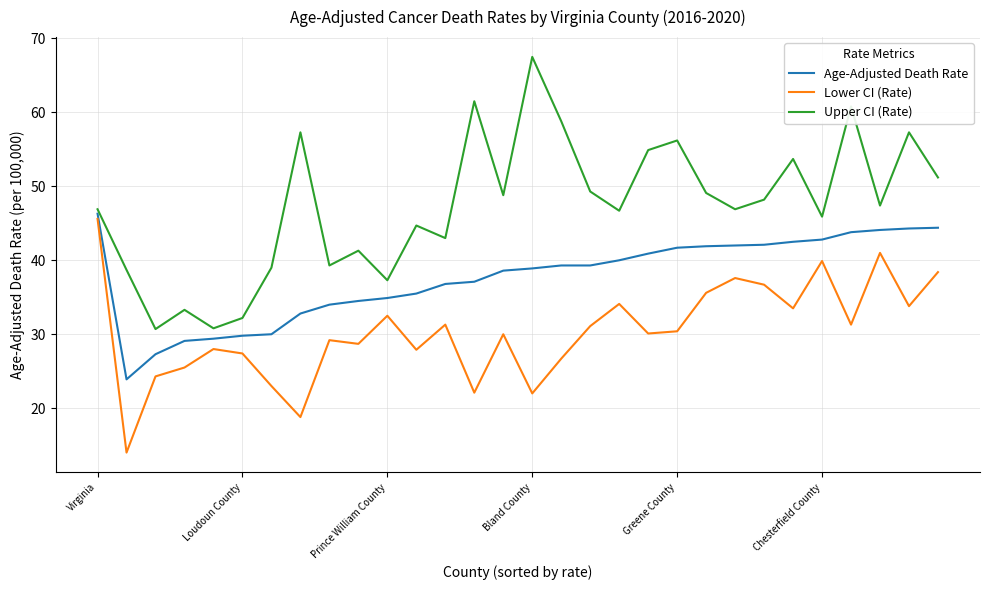

Which series has the largest range (max minus min)?

Upper CI (Rate)